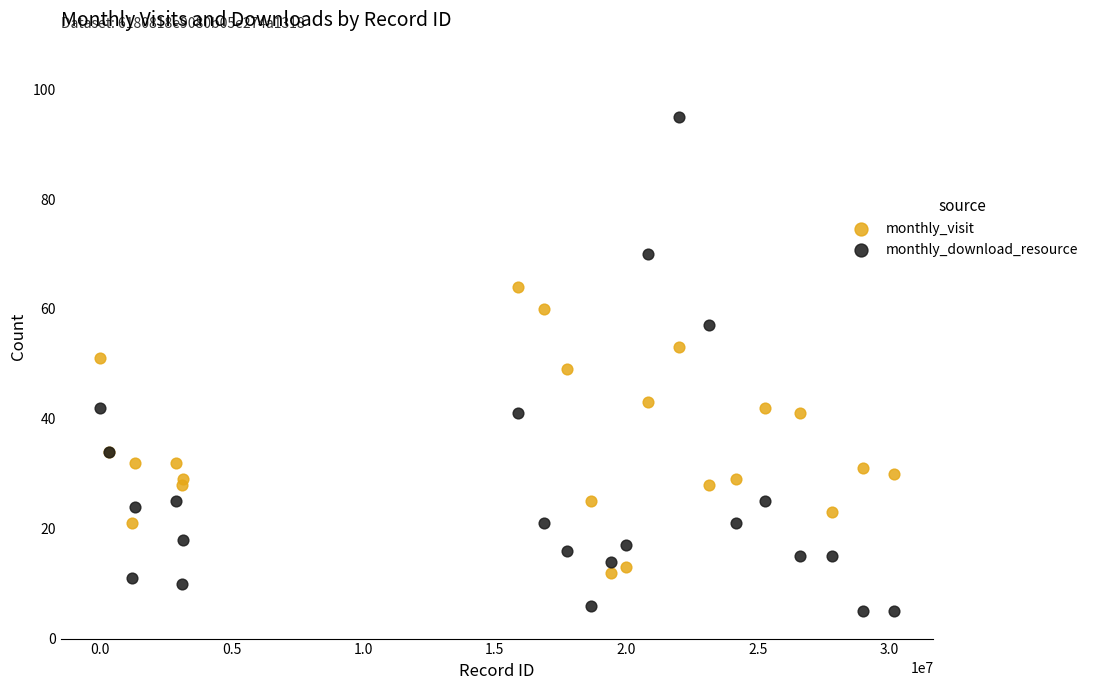

Which series has the largest Y range (max minus min)?

monthly_download_resource